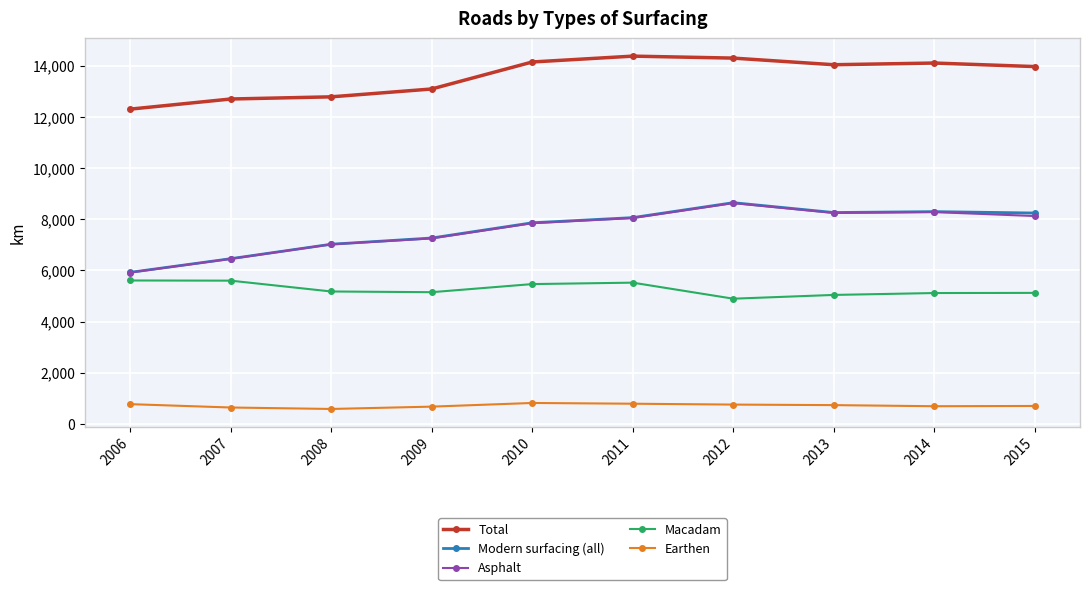

Which series has the largest range (max minus min)?

Modern surfacing (all)